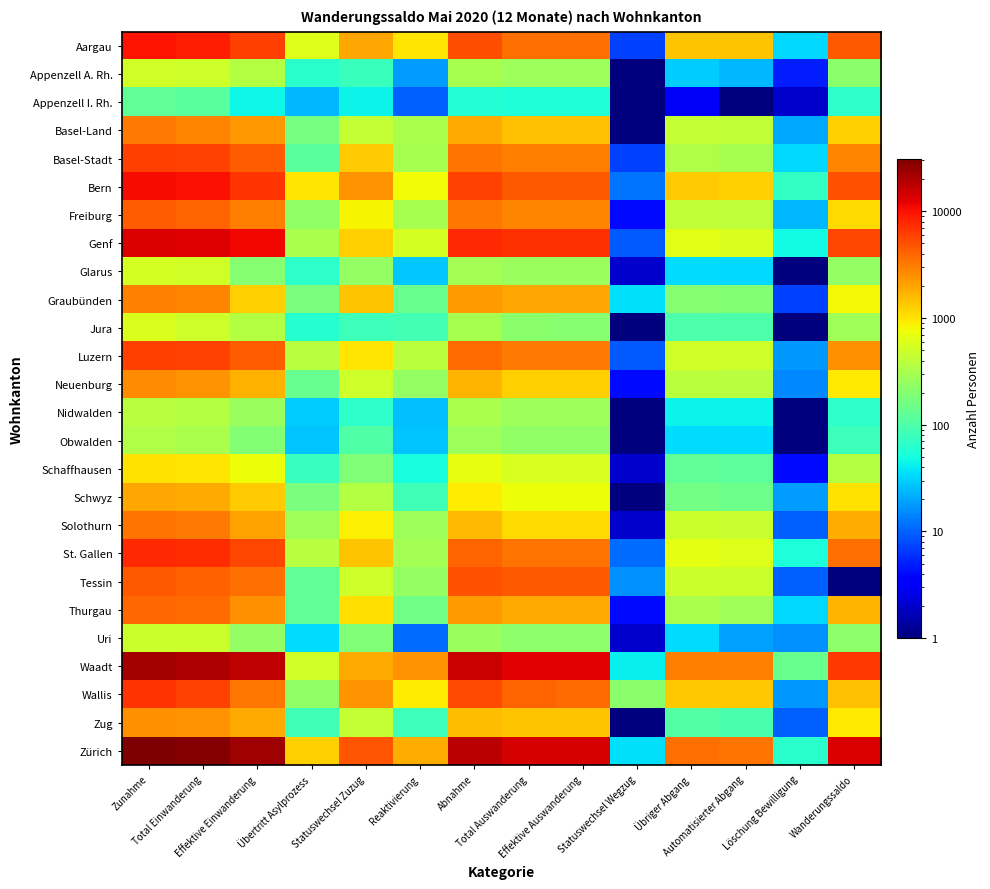

At Statuswechsel Wegzug, list the series in order from smallest to largest.

Appenzell A. Rh., Appenzell I. Rh., Basel-Land, Jura, Nidwalden, Obwalden, Schwyz, Zug, Glarus, Schaffhausen, Solothurn, Uri, Freiburg, Neuenburg, Thurgau, Aargau, Basel-Stadt, Genf, Luzern, St. Gallen, Bern, Tessin, Graubünden, Zürich, Waadt, Wallis